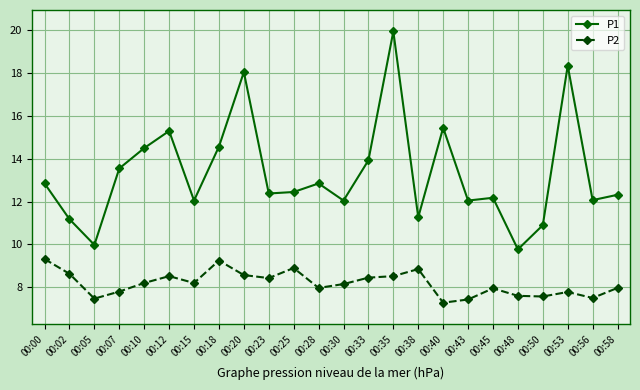

True or false: P2 and P1 intersect in this chart.

False